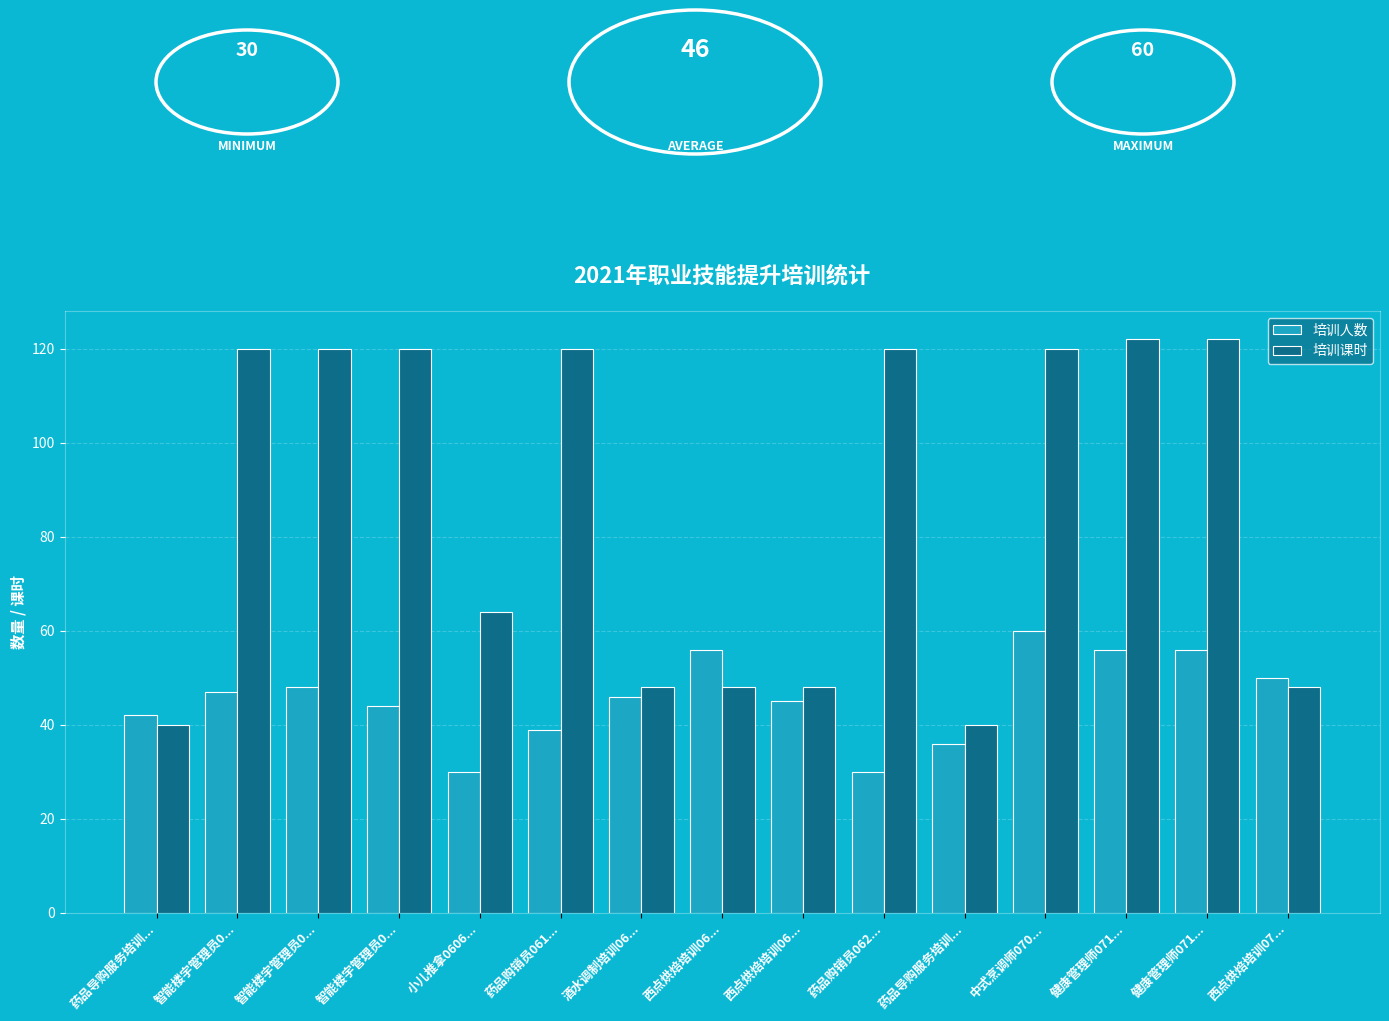

How many values in the 培训人数 series are below 46?

7